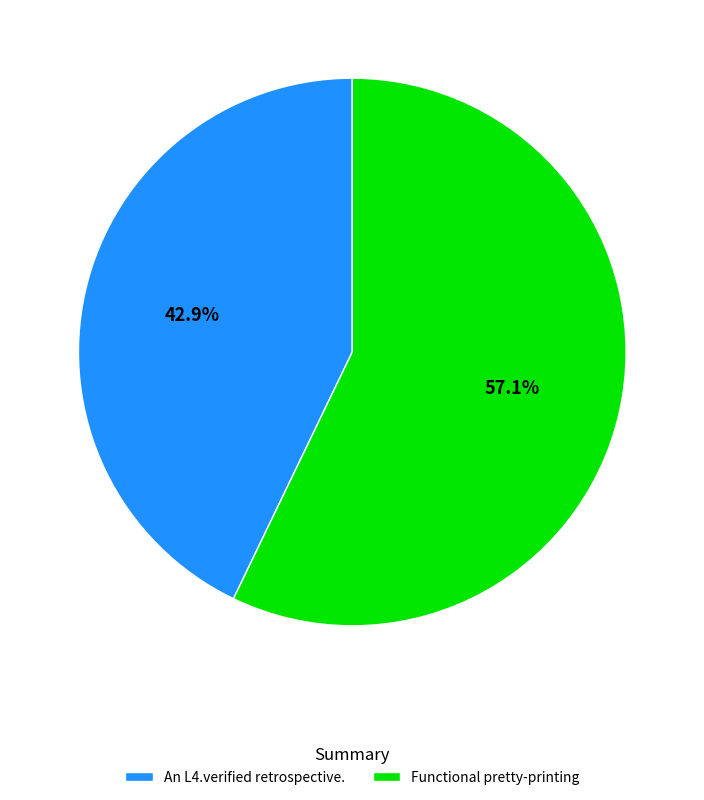

How many slices are in this pie chart?

2